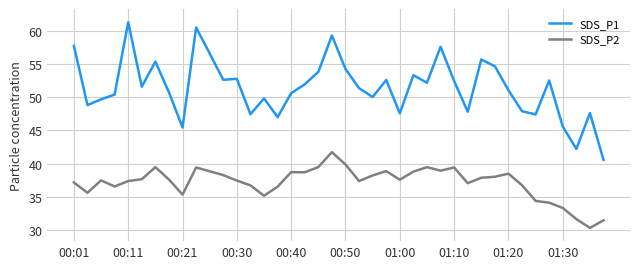

What is the difference between the maximum and minimum values in the SDS_P1 series?

20.8